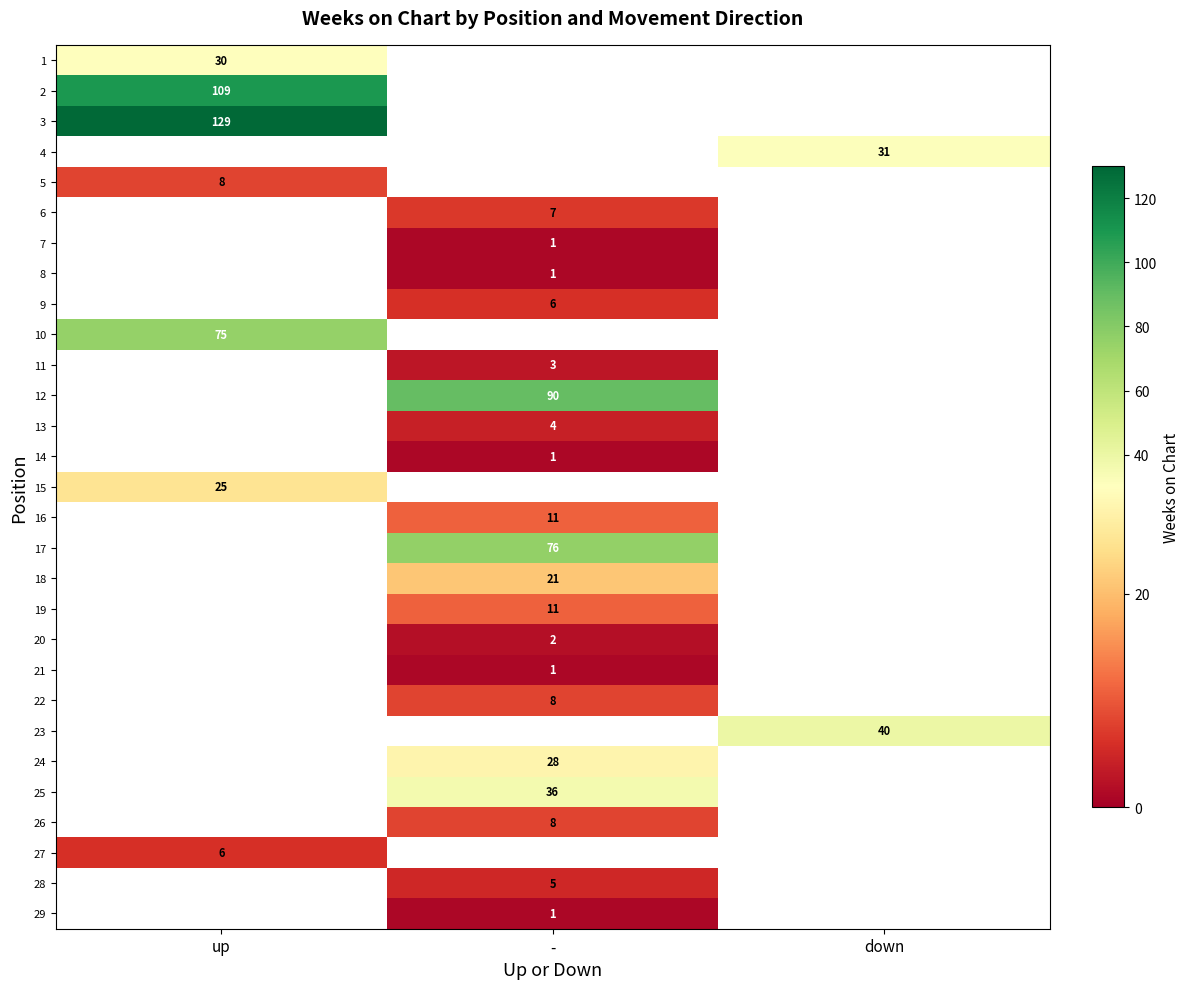

Which label corresponds to the smallest value in the chart?

-